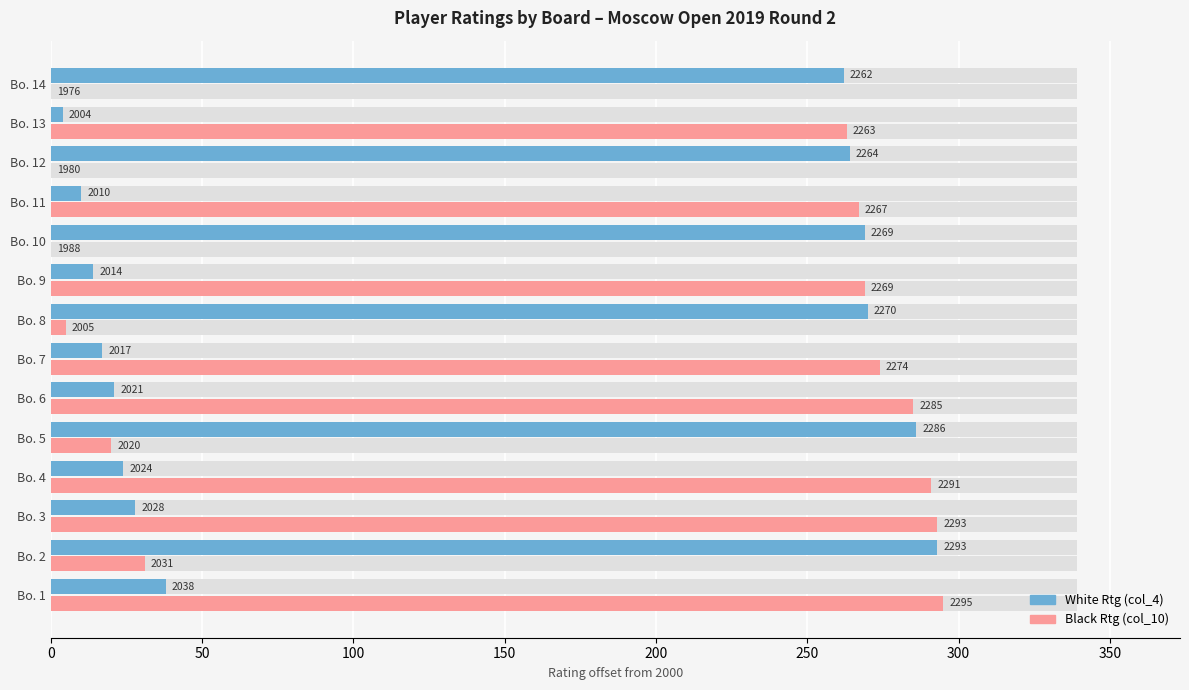

True or false: Black Rtg (col_10) has a value of 87 at Bo. 1.

False